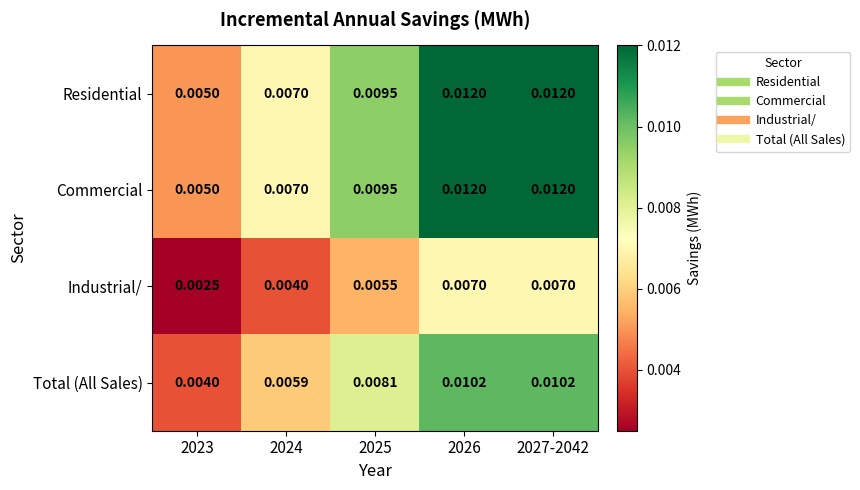

Count the number of categories in the chart.

5